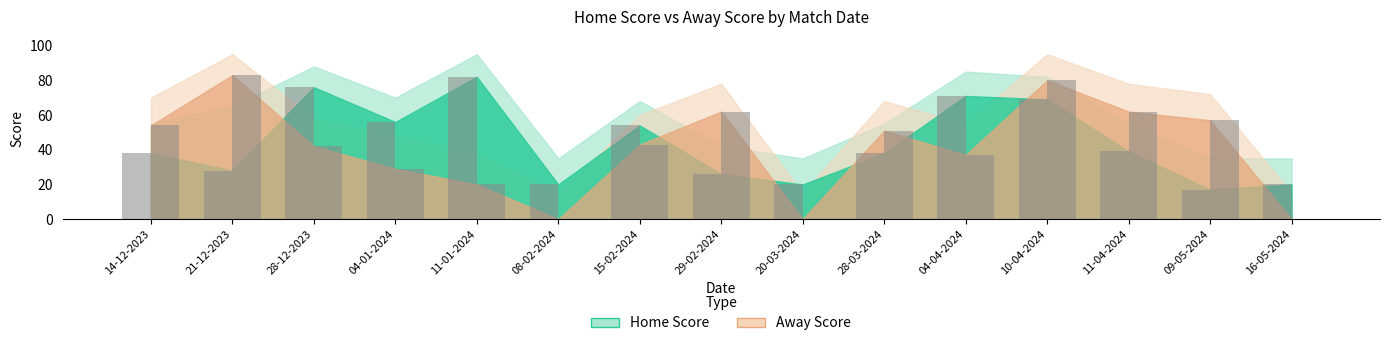

Which series has the largest range (max minus min)?

Away Score